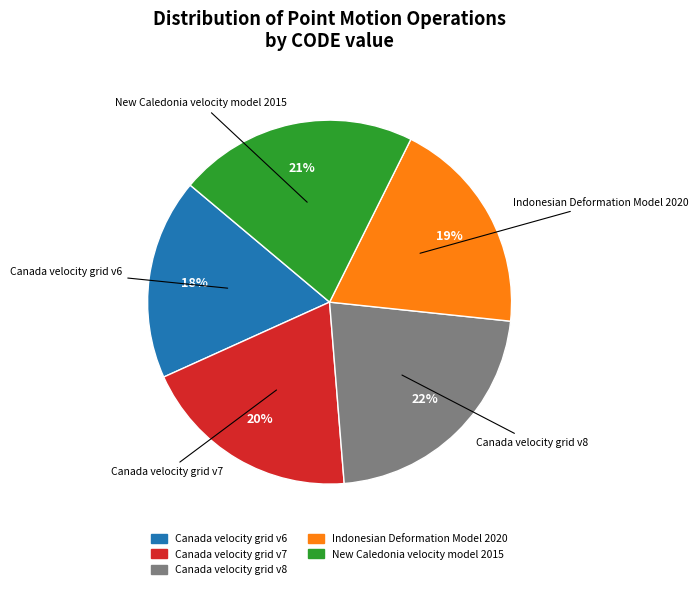

Is the sum of Canada velocity grid v7 and Canada velocity grid v6 greater than half?

No